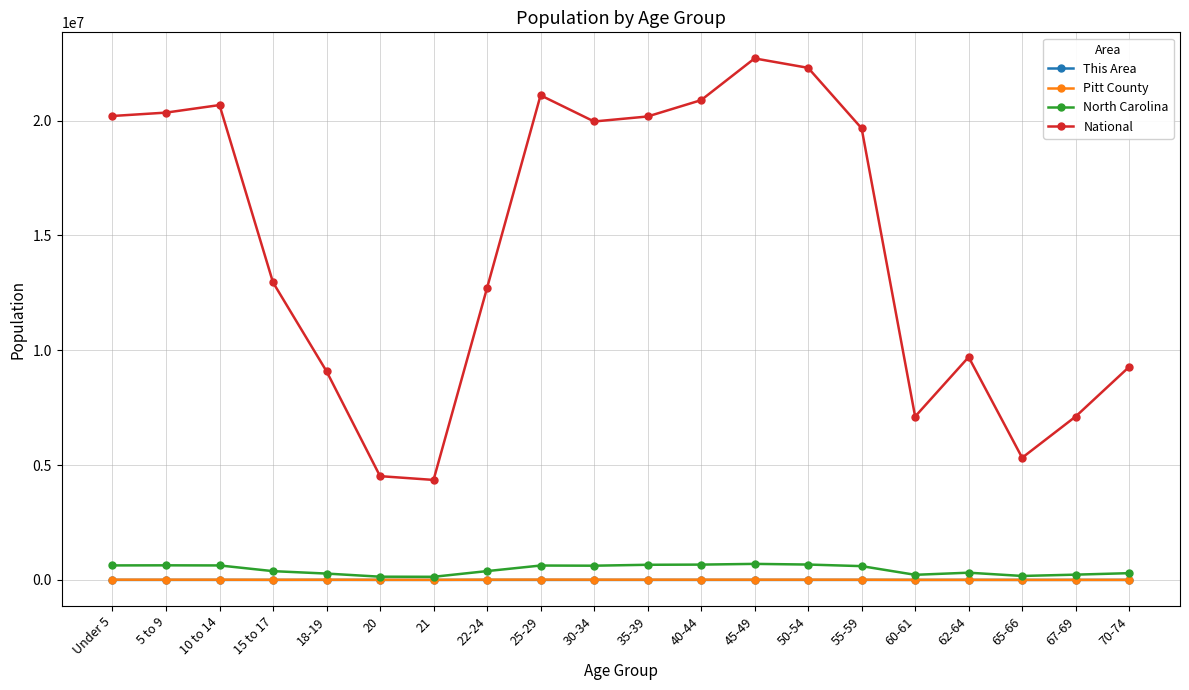

The value of Pitt County at 20 is 5739. True or false?

True